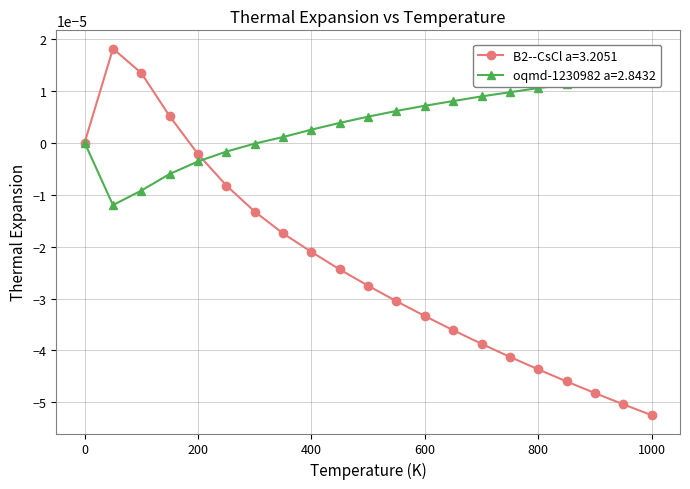

What is the label of the 6th point from the right?

750.0